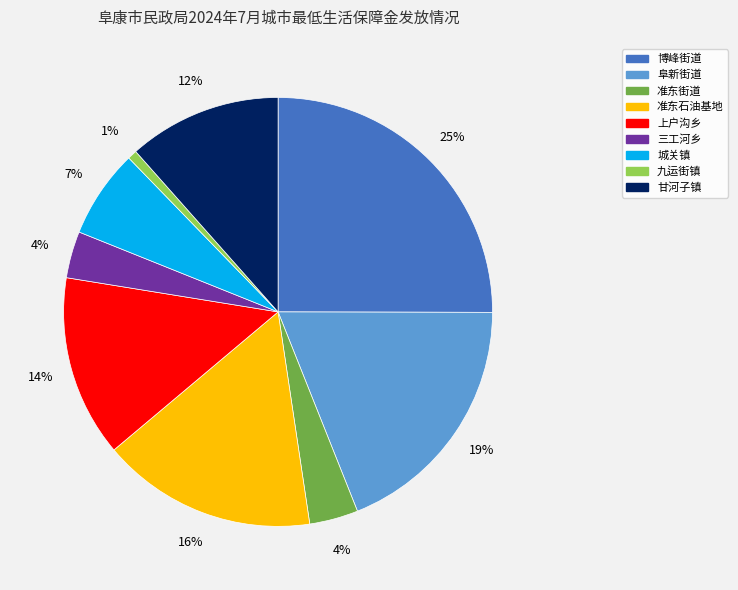

How many segments does this pie chart have?

9